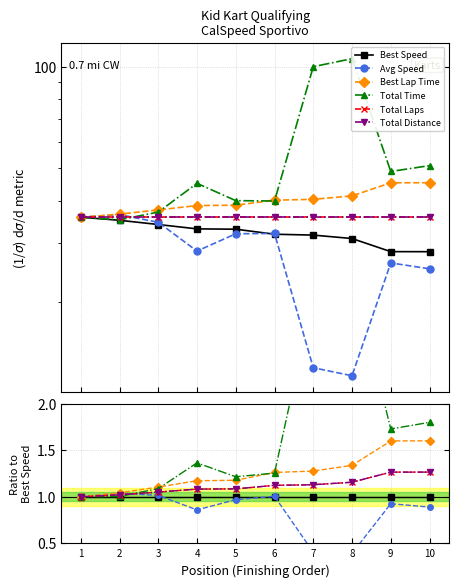

The value of Total Laps at 8 is 1.2. True or false?

True